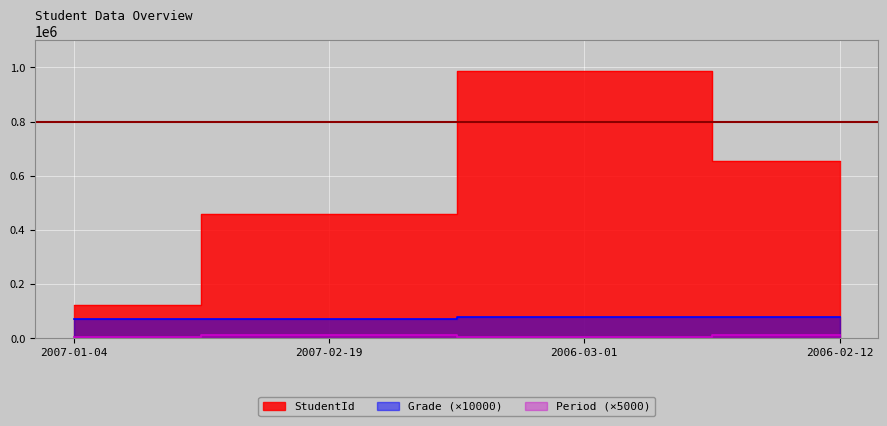

What is the difference between the maximum and second lowest values in the Grade series?

10000